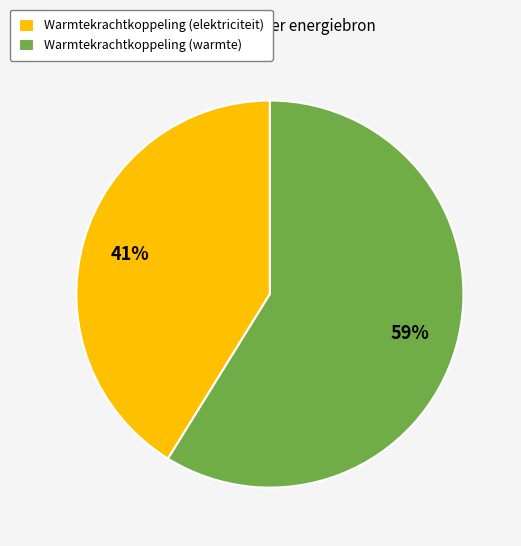

Rank the categories by value from lowest to highest.

Warmtekrachtkoppeling (elektriciteit), Warmtekrachtkoppeling (warmte)